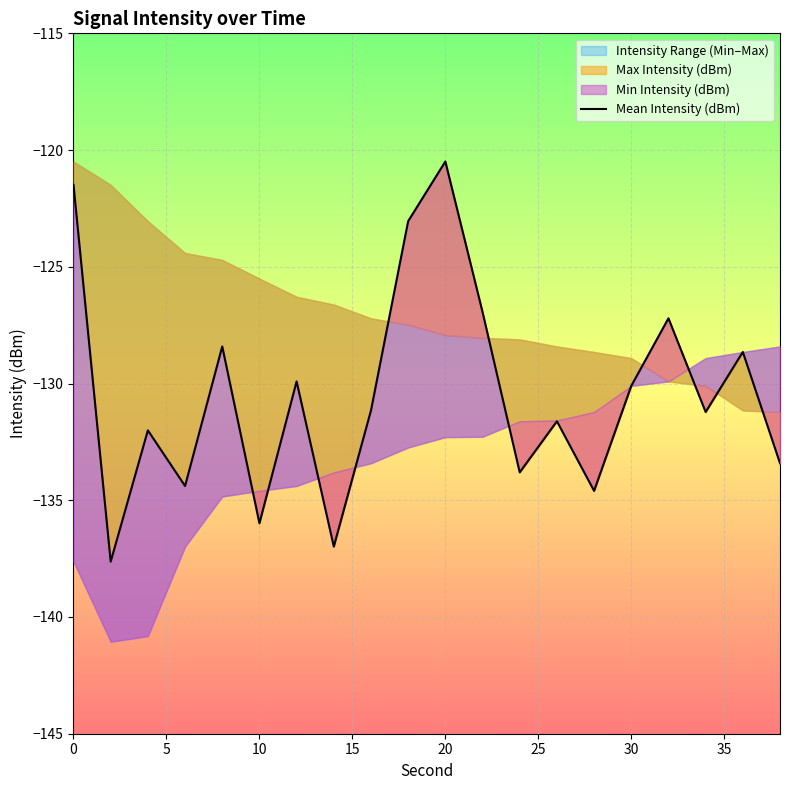

Count the number of values greater than -131.

9